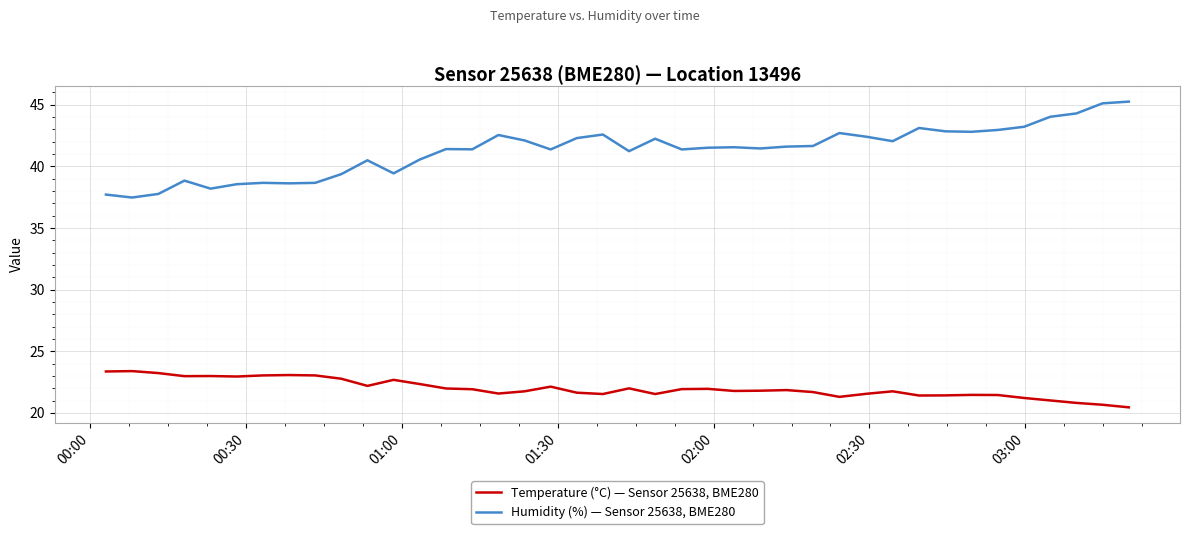

Which series has the largest range (max minus min)?

Humidity (%) — Sensor 25638, BME280